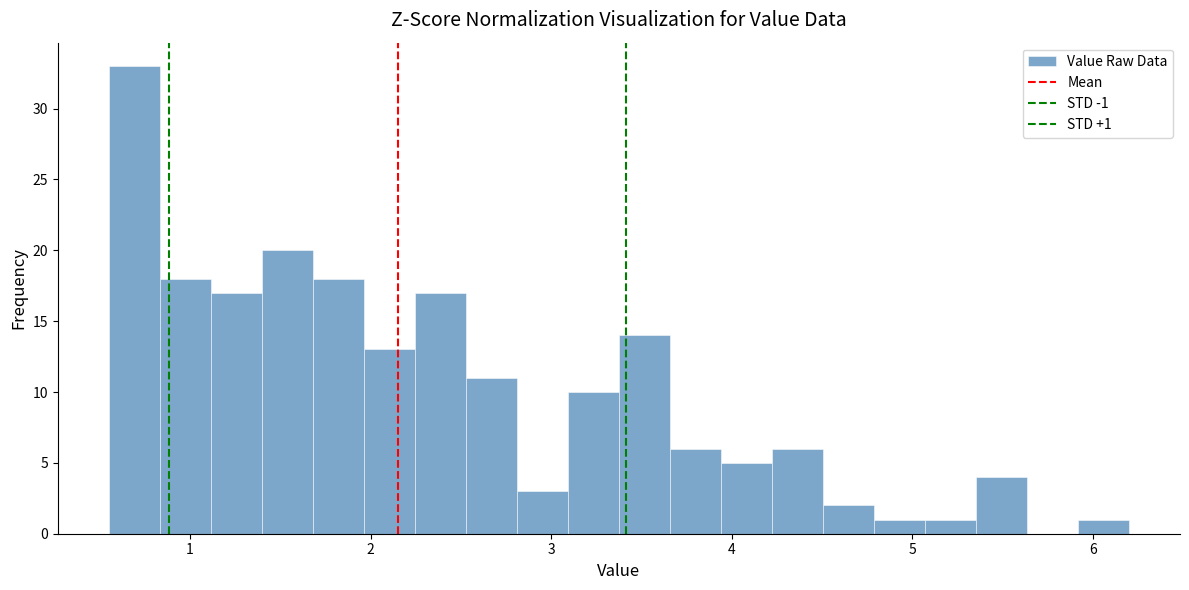

Read against the x-axis, roughly where is the centre of the tallest bar?

0.7